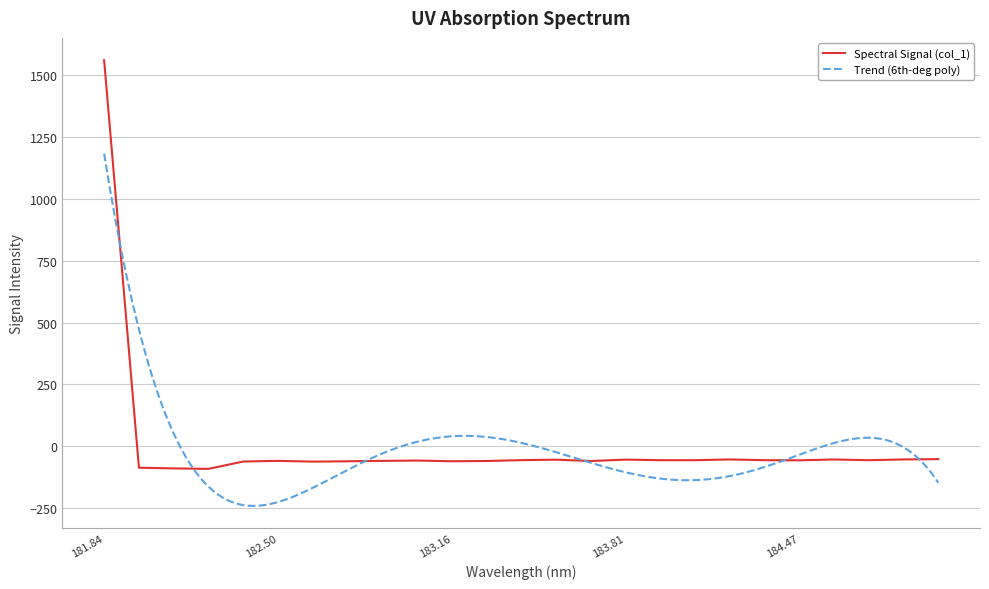

Where is the data nearest to the value 734?

184.9911297472